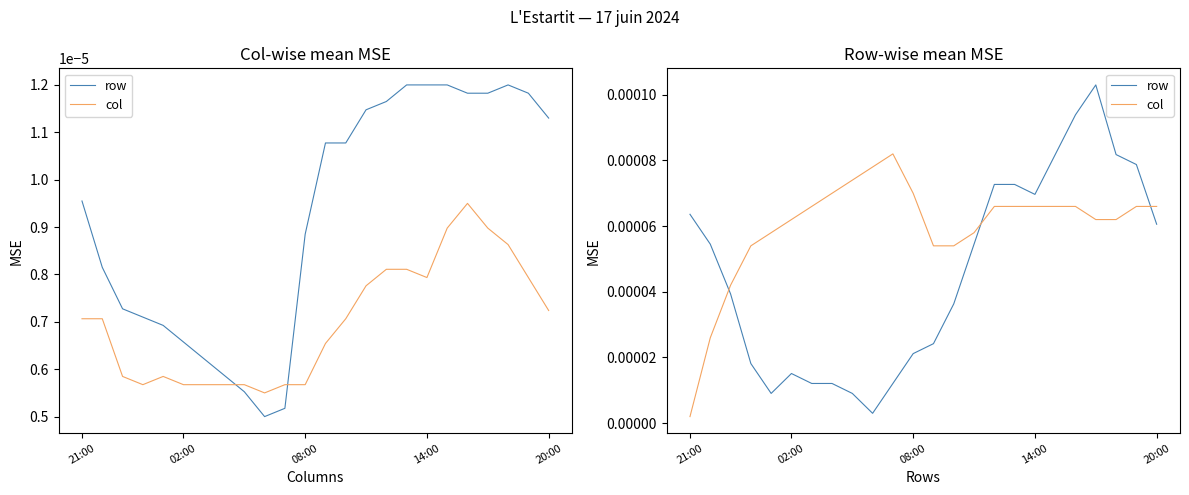

At which category is the sum across all series the highest?

20